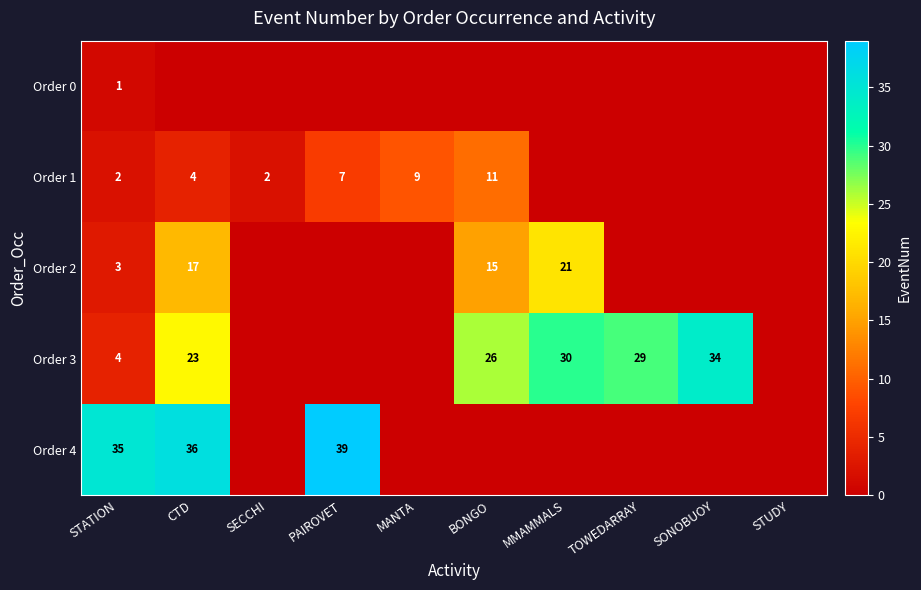

What is the total value across all series at STATION?

45